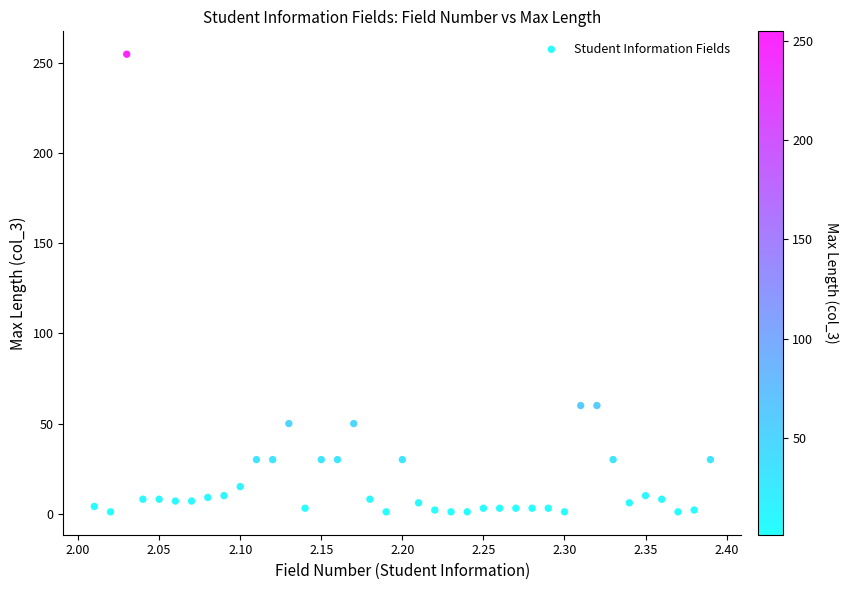

What is the range of Y values (max minus min)?

254